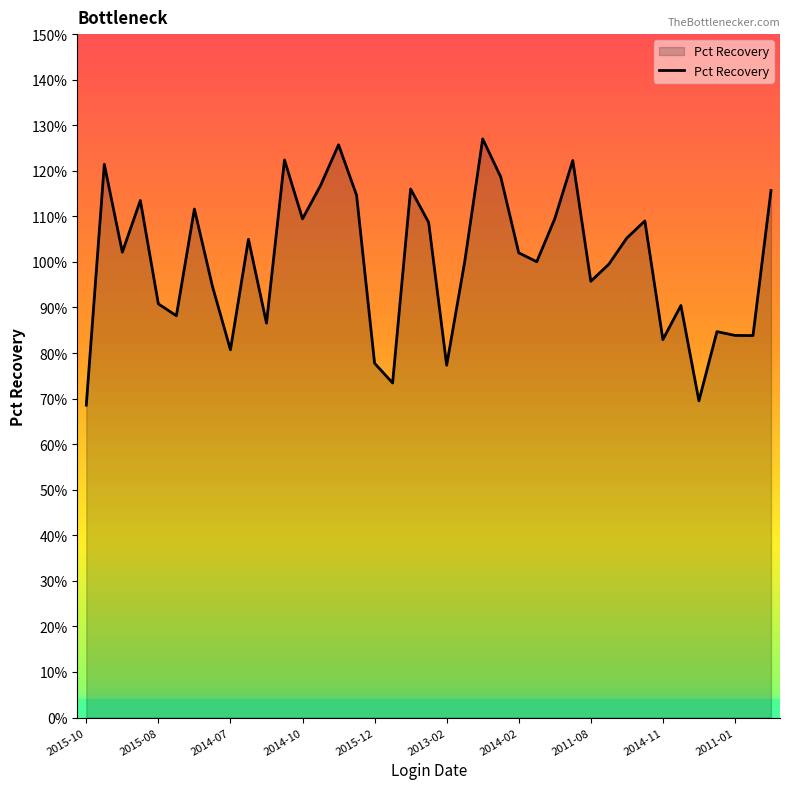

What is the difference between the maximum and minimum values?

0.6